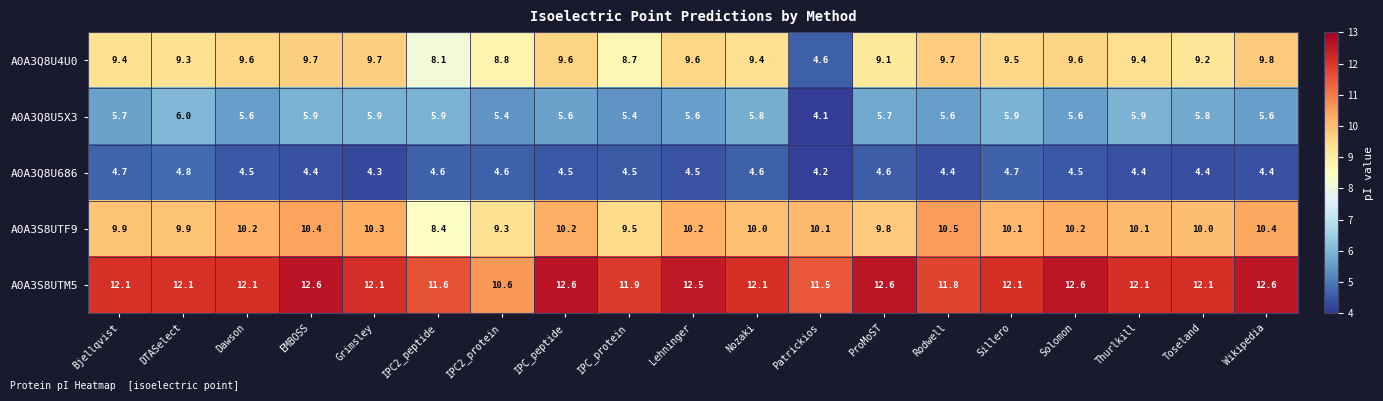

At which label does A0A3Q8U5X3 first exceed 5?

Bjellqvist